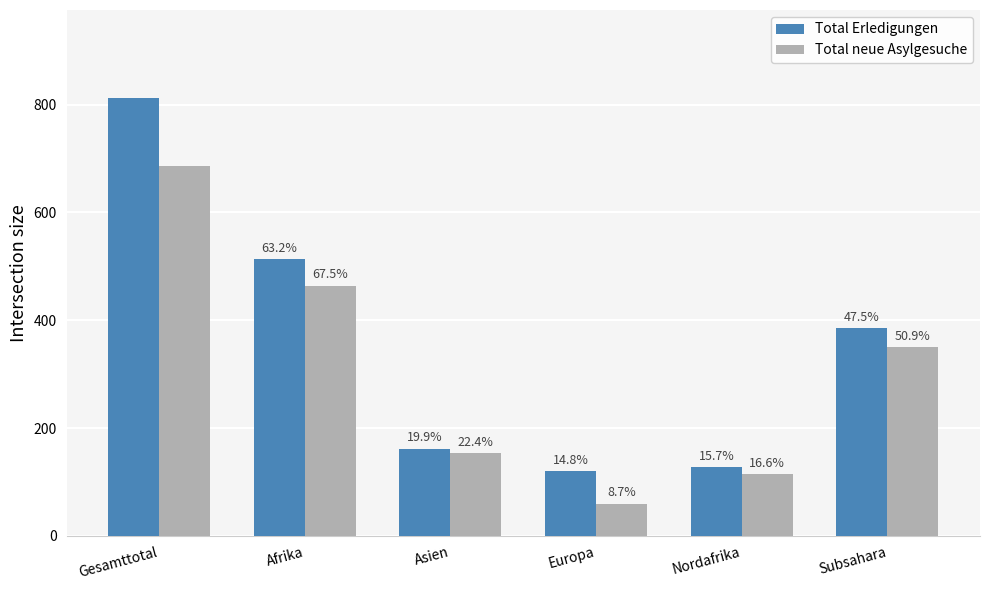

What are all the series names shown in the legend?

Total Erledigungen, Total neue Asylgesuche